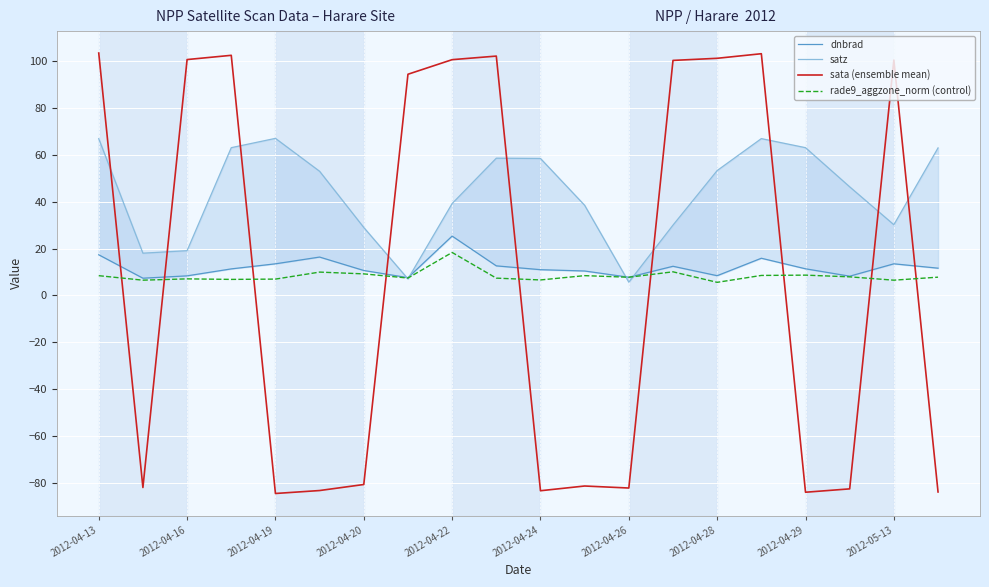

What is the difference between the second highest and second lowest values in the satz series?

60.0